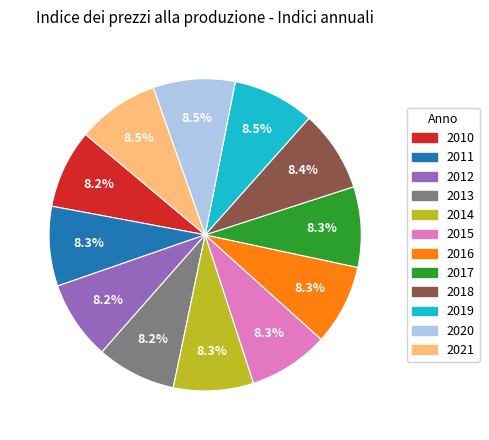

Is there a majority slice in this chart?

No